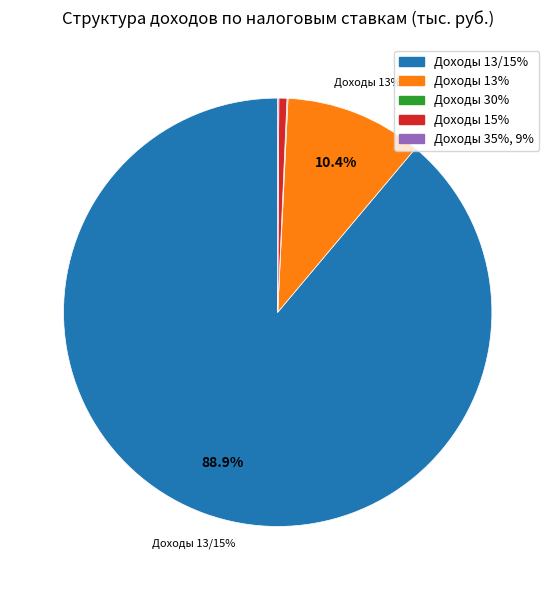

The Доходы 15% slice represents 11% of the pie. True or false?

False